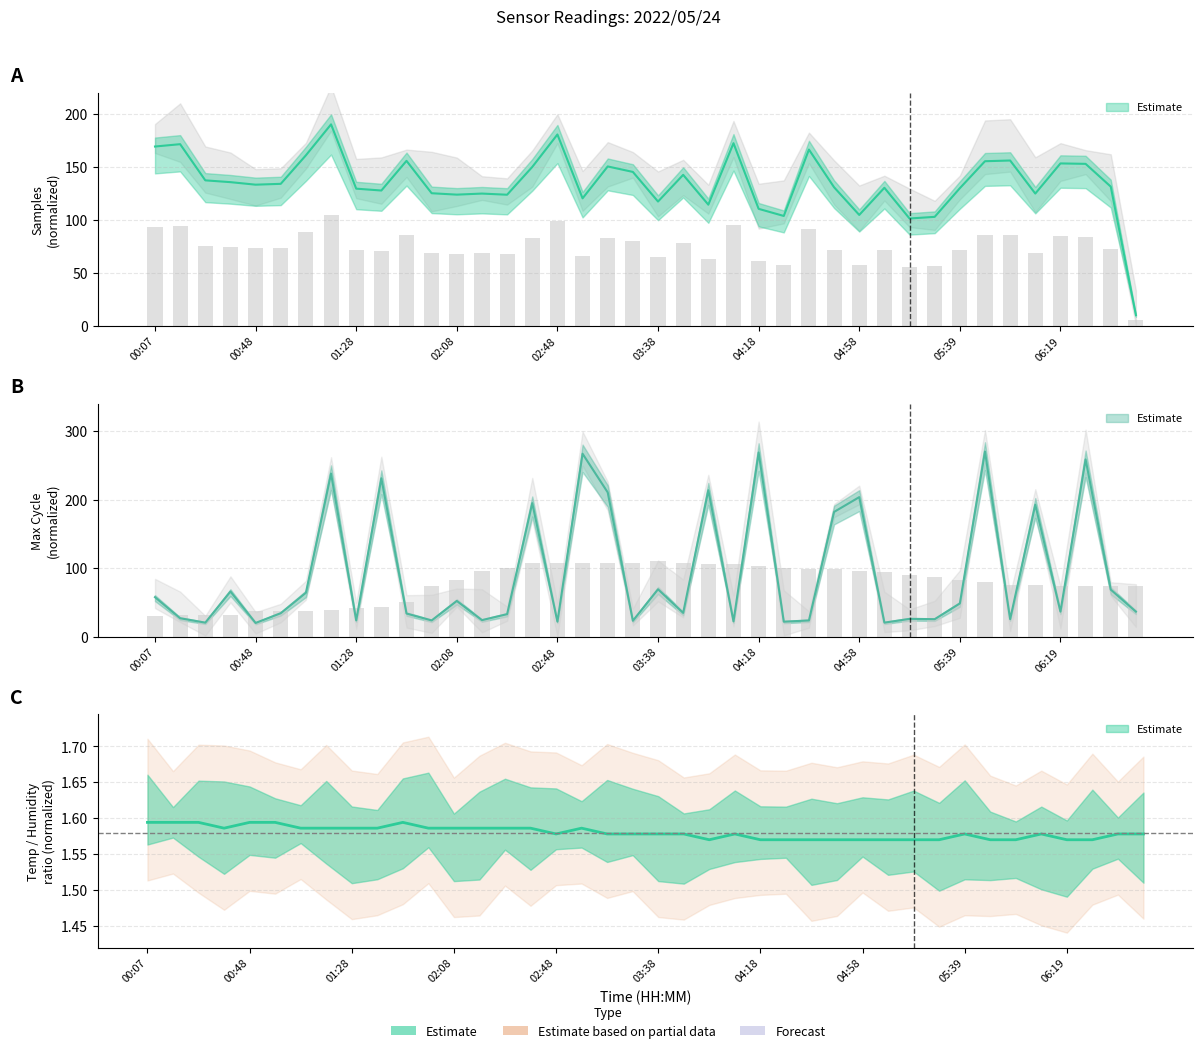

Reading right to left, extract all data points from this chart.

Temp: 1.6	1.6	1.6	1.6	1.6	1.6	1.6	1.6	1.6	1.6	1.6	1.6	1.6	1.6	1.6	1.6	1.6	1.6	1.6	1.6	1.6	1.6	1.6	1.6	1.6	1.6	1.6	1.6	1.6	1.6	1.6	1.6	1.6	1.6	1.6	1.6	1.6	1.6	1.6	1.6
Humidity: 73.4	73.4	73.4	73.4	75.7	75.7	80.3	82.6	87.1	89.4	94.0	96.3	98.6	98.6	100.9	103.1	105.4	105.4	107.7	110.0	107.7	107.7	107.7	107.7	107.7	100.9	96.3	82.6	73.4	50.6	43.7	41.4	39.1	36.9	36.9	36.9	32.3	32.3	32.3	30.0
Max_cycle: 36.5	68.6	258.5	36.5	192.5	25.5	270.0	48.4	25.5	26.0	20.5	203.5	181.9	23.7	21.8	268.6	22.3	213.6	34.7	69.1	23.2	210.4	266.8	21.8	194.8	32.8	24.1	52.1	23.7	33.8	231.0	23.7	237.9	64.0	34.2	20.0	65.9	20.5	26.9	57.6
Samples: 5.5	72.2	84.0	84.2	68.6	85.7	85.4	71.4	56.5	55.6	71.6	57.5	71.9	91.4	57.0	60.7	94.7	62.8	78.3	64.4	79.8	82.7	66.1	99.2	82.4	68.0	68.6	68.0	68.8	85.6	70.2	71.1	104.5	88.4	73.6	73.2	74.5	75.4	94.2	93.0